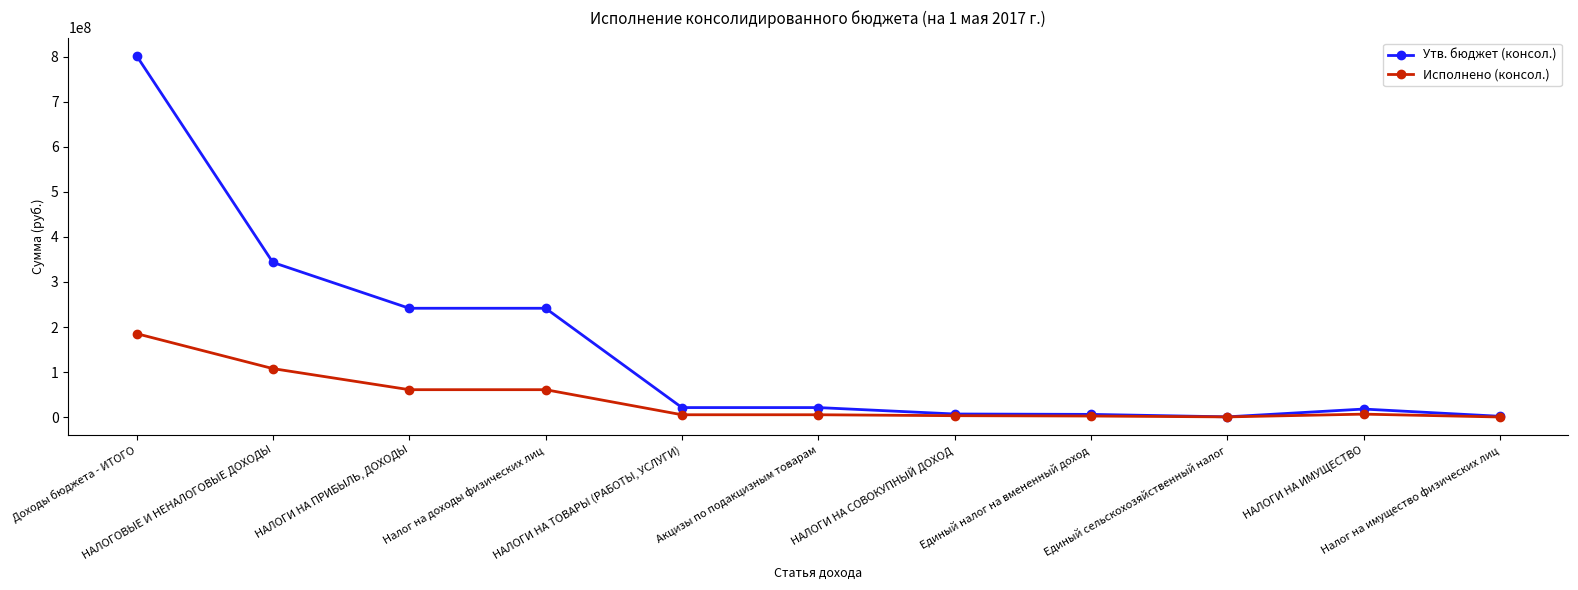

What is the highest value of the Утв. бюджет (консол.) series?

801978021.0